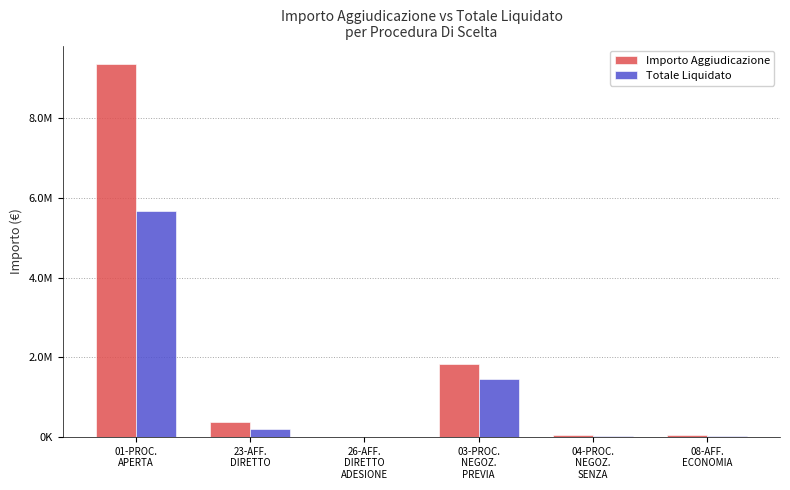

The value of Totale Liquidato at 26-AFF.
DIRETTO
ADESIONE is 13616.6. True or false?

False